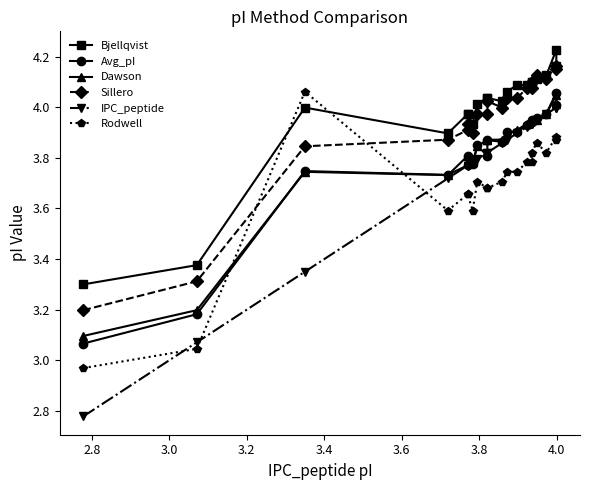

The Bjellqvist series shows 5.8 at 2.8. True or false?

False